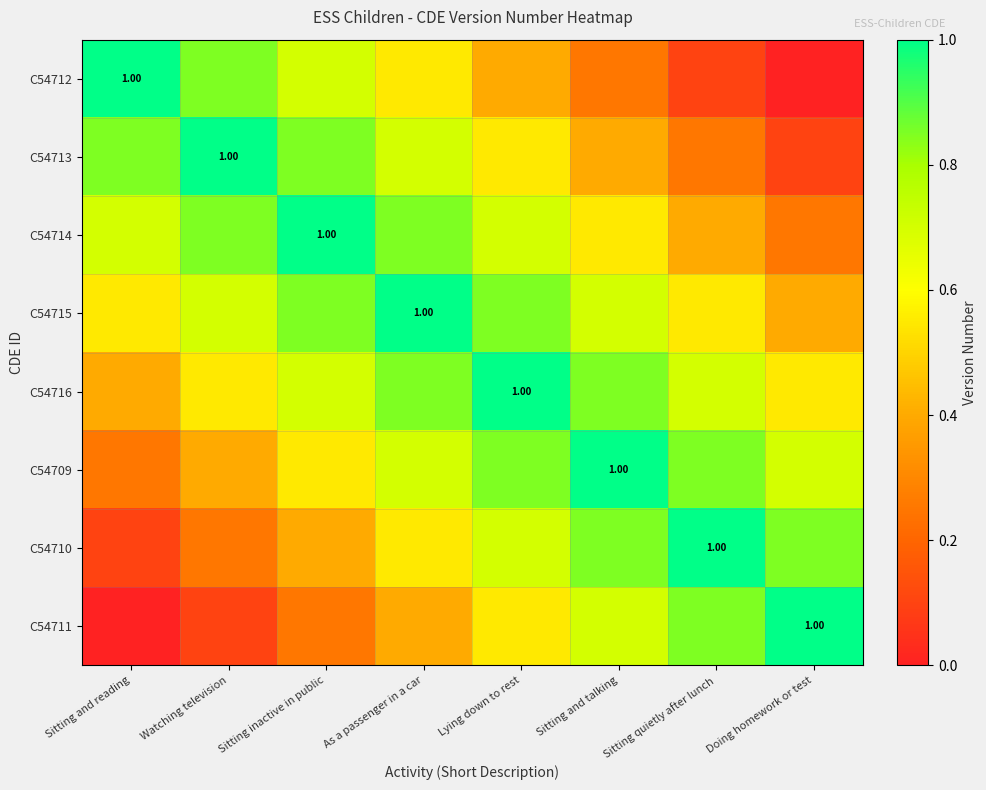

How many C54711 values are between 0 and 1?

8